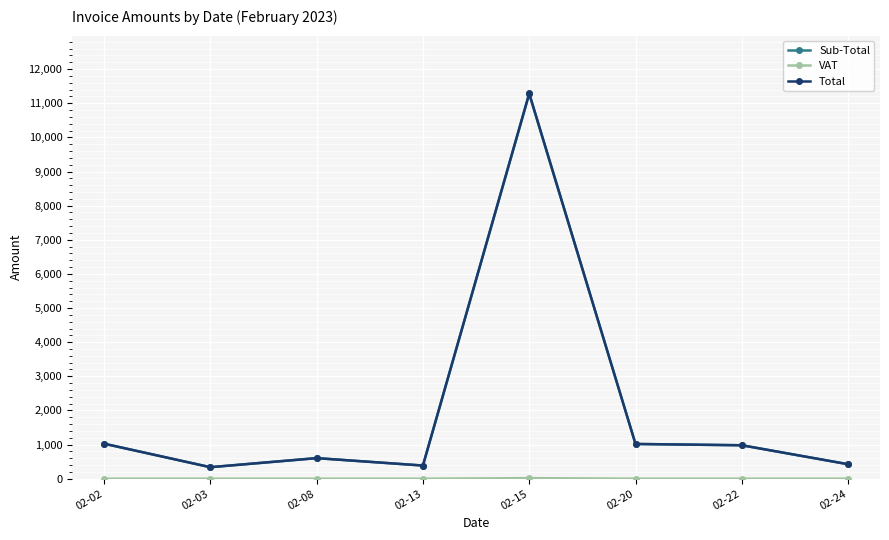

What is the spread (max minus min) of values at 02-24?

423.5